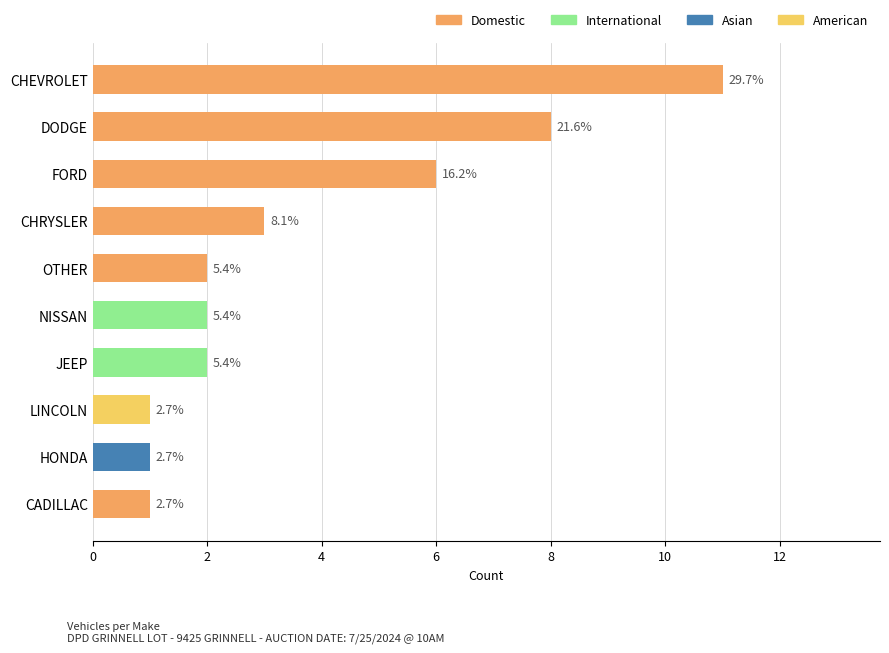

Does the chart contain any negative values?

No